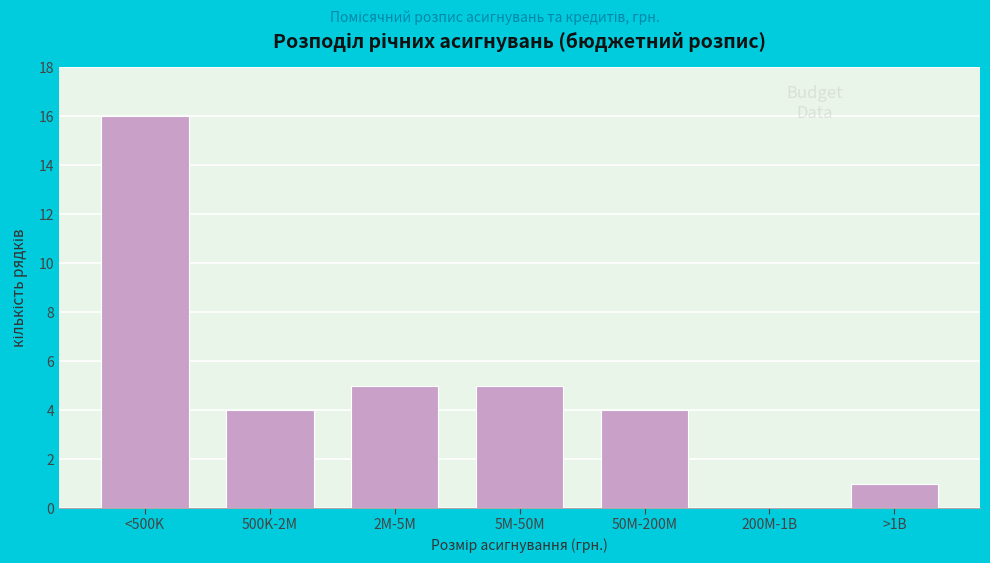

Reading left to right, extract all data points from this chart.

<500K=16	500K-2M=4	2M-5M=5	5M-50M=5	50M-200M=4	200M-1B=0	>1B=1